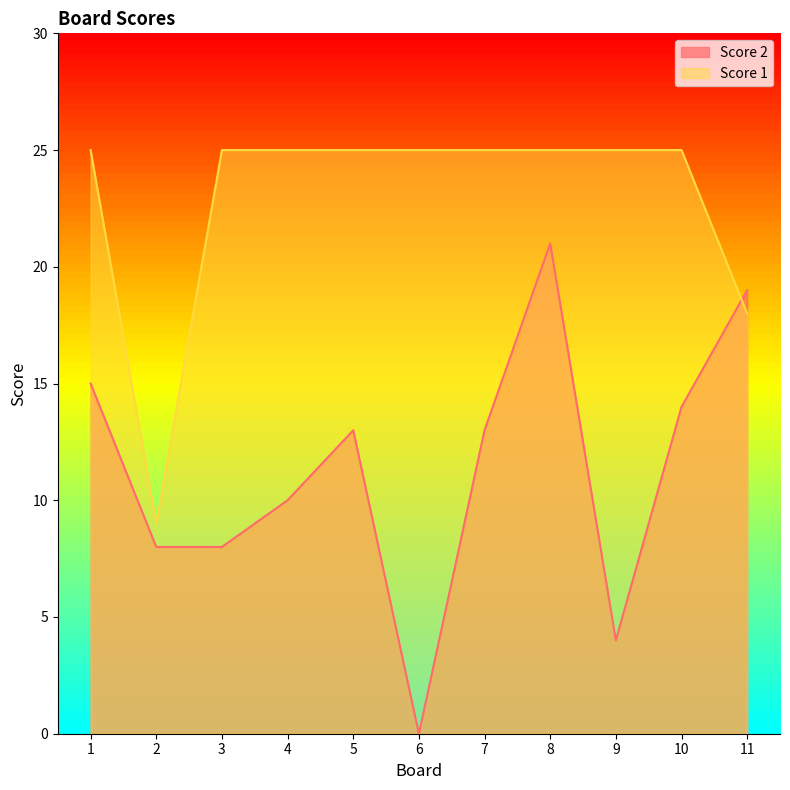

What is the value of the Score 2 point at the 8th from the left?

21